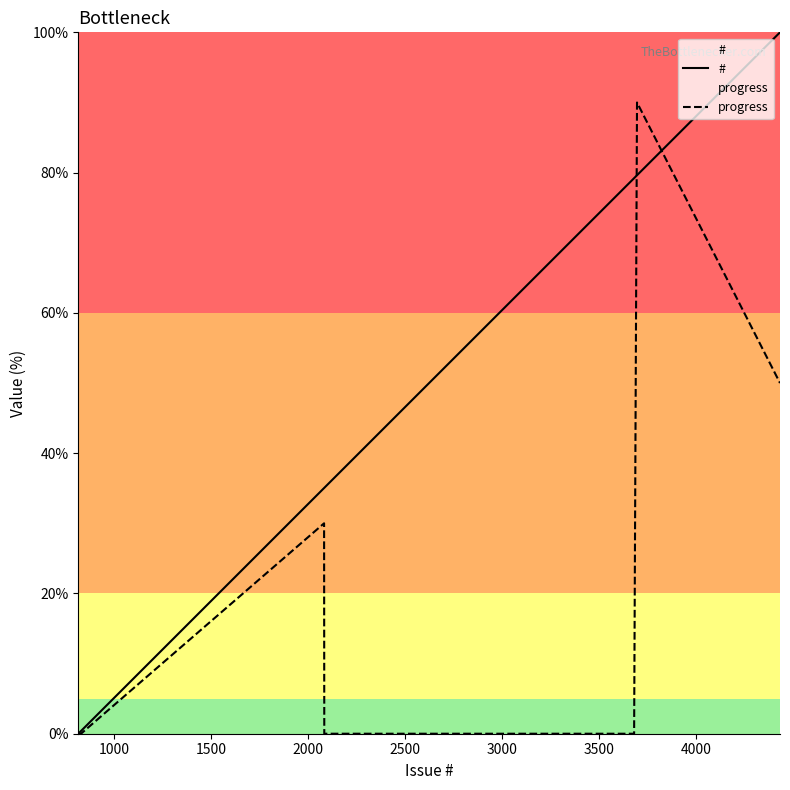

Rank the series by their average value, from highest to lowest.

#, progress